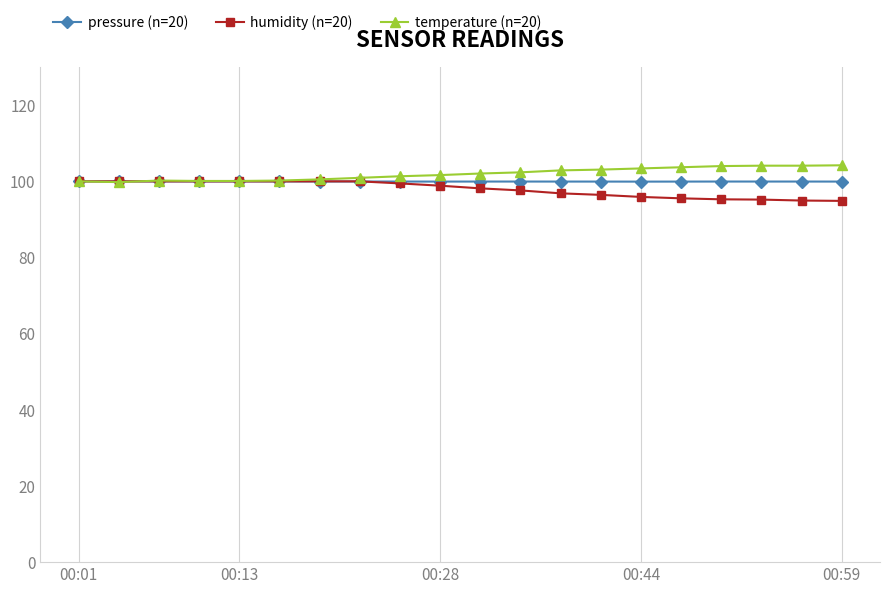

After their last crossing, which series has the higher values: humidity (n=20) or pressure (n=20)?

pressure (n=20)